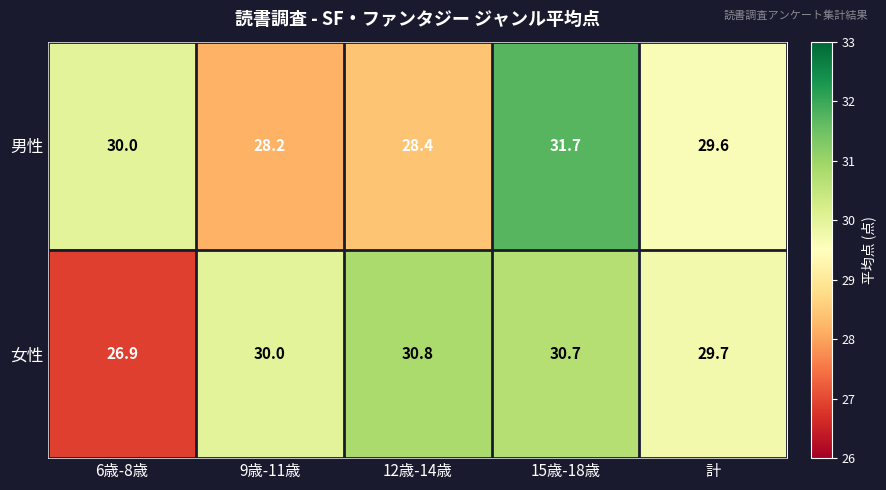

Is it true that 女性 equals 45.5 at 9歳-11歳?

False